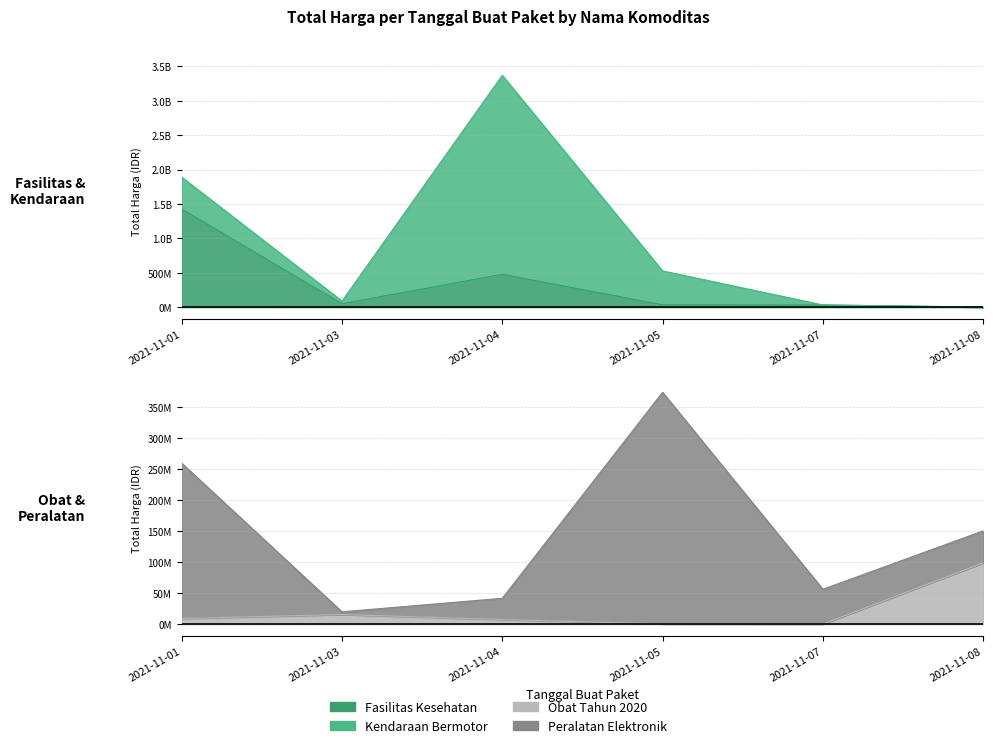

At which category does Fasilitas Kesehatan reach its first local peak?

2021-11-04